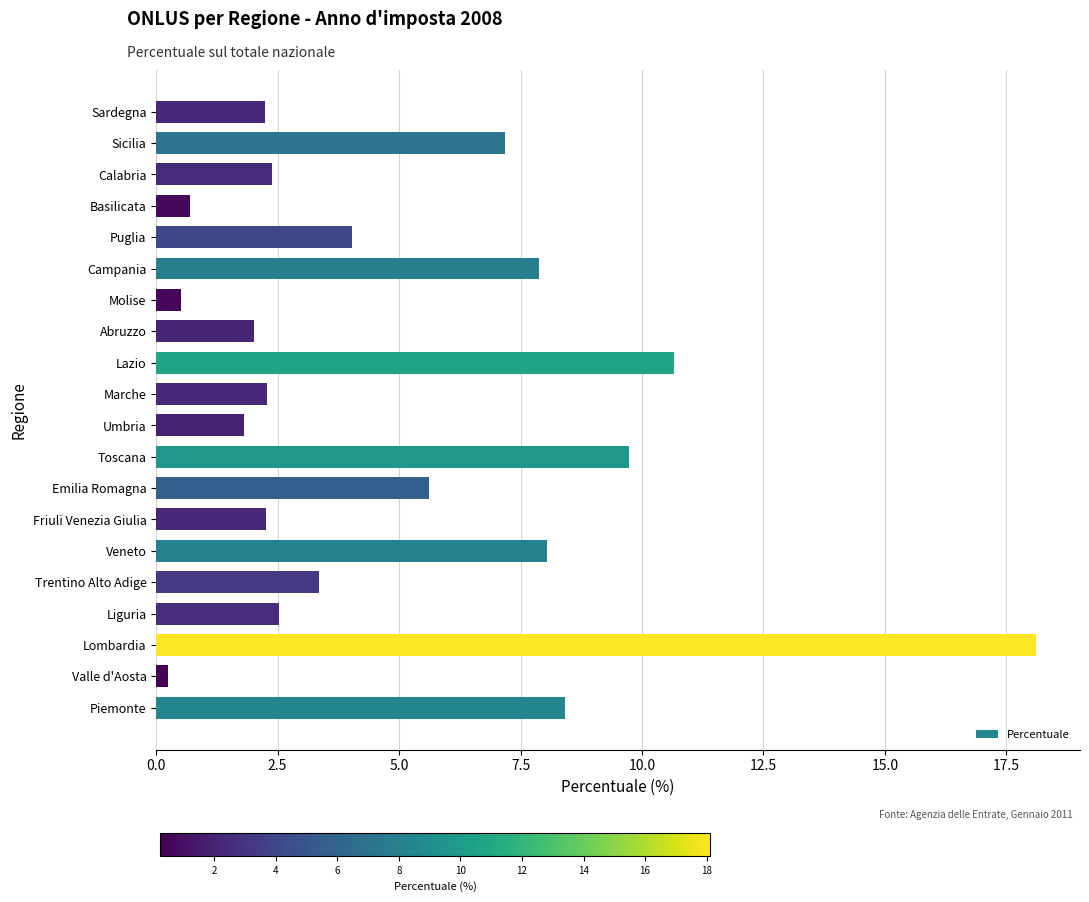

What is the difference between the maximum and second lowest values?

17.6